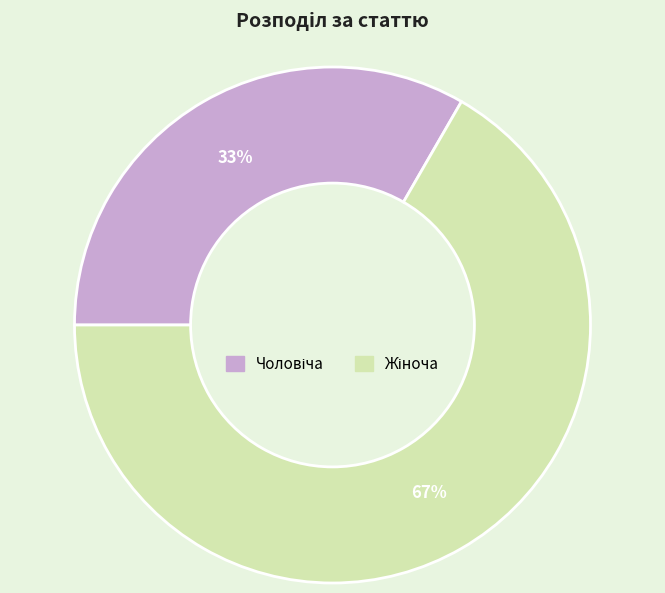

Is there any slice that represents more than half of the pie?

Yes